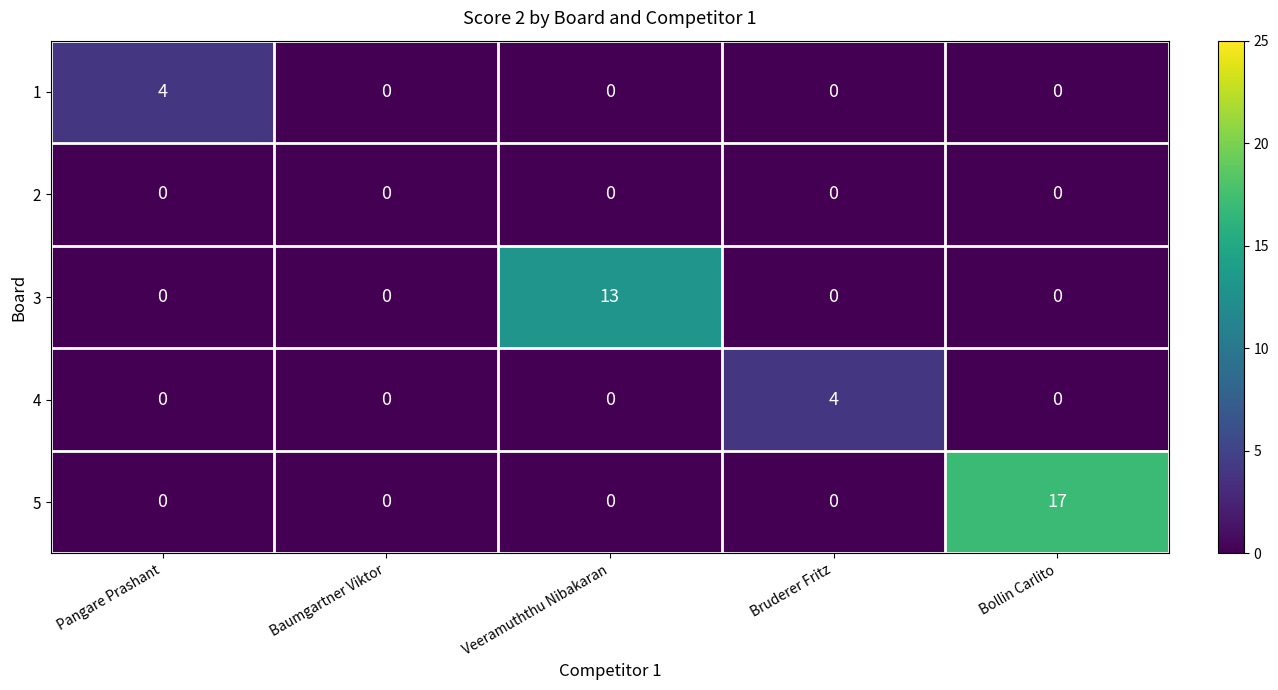

Reading right to left, transcribe all the data shown in this chart.

1: Bollin Carlito=0	Bruderer Fritz=0	Veeramuththu Nibakaran=0	Baumgartner Viktor=0	Pangare Prashant=4
2: Bollin Carlito=0	Bruderer Fritz=0	Veeramuththu Nibakaran=0	Baumgartner Viktor=0	Pangare Prashant=0
3: Bollin Carlito=0	Bruderer Fritz=0	Veeramuththu Nibakaran=13	Baumgartner Viktor=0	Pangare Prashant=0
4: Bollin Carlito=0	Bruderer Fritz=4	Veeramuththu Nibakaran=0	Baumgartner Viktor=0	Pangare Prashant=0
5: Bollin Carlito=17	Bruderer Fritz=0	Veeramuththu Nibakaran=0	Baumgartner Viktor=0	Pangare Prashant=0